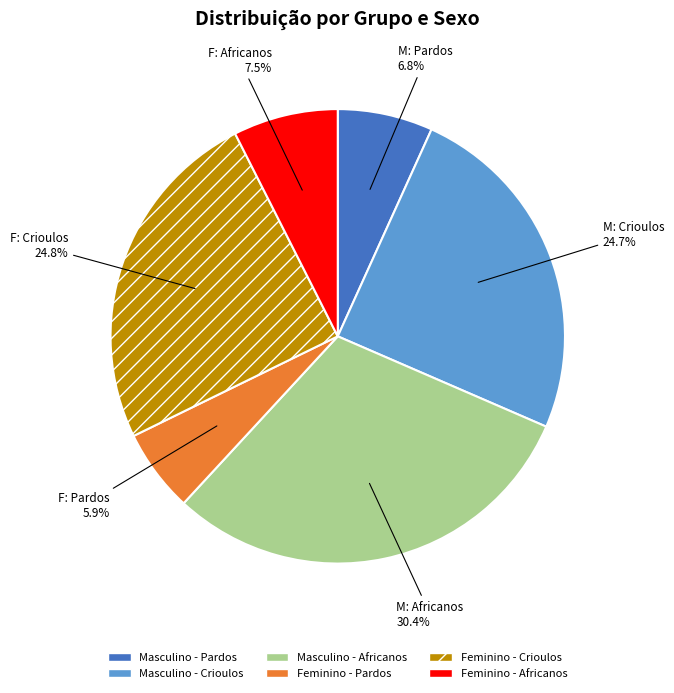

How many segments does this pie chart have?

6